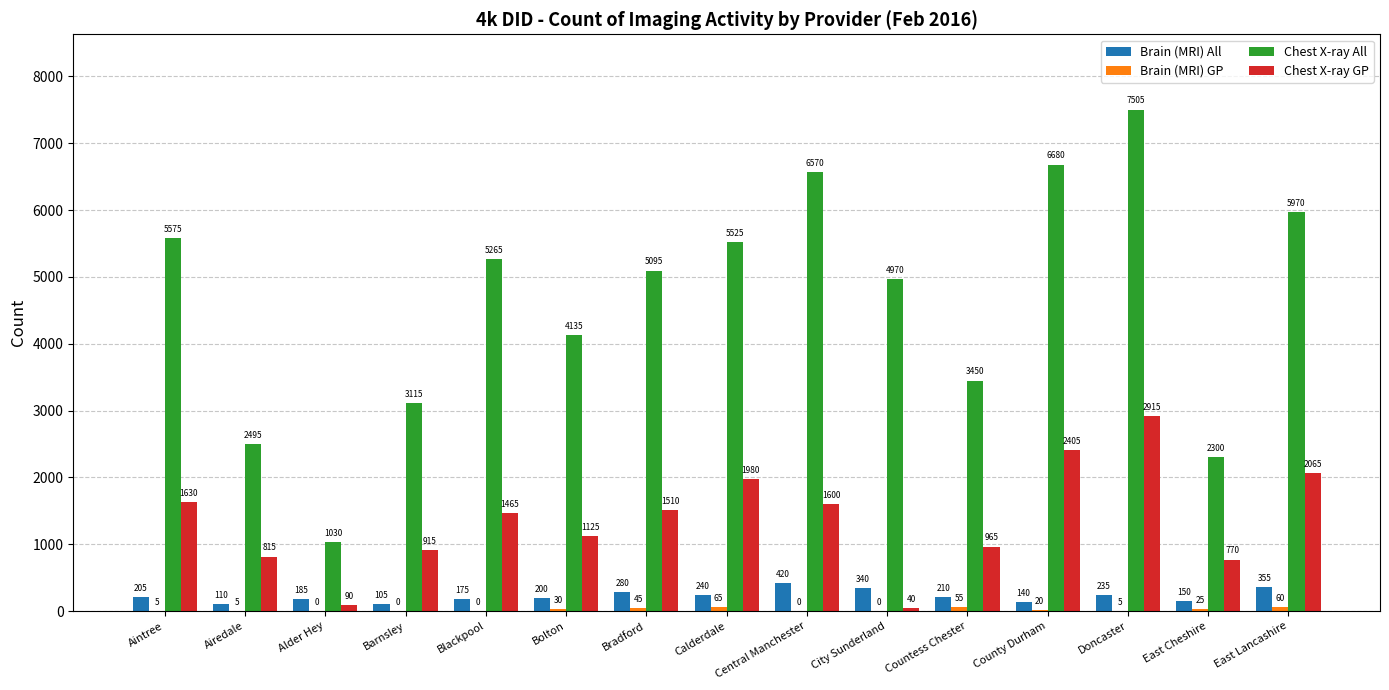

At which label is Chest X-ray GP closest to 1477?

Blackpool